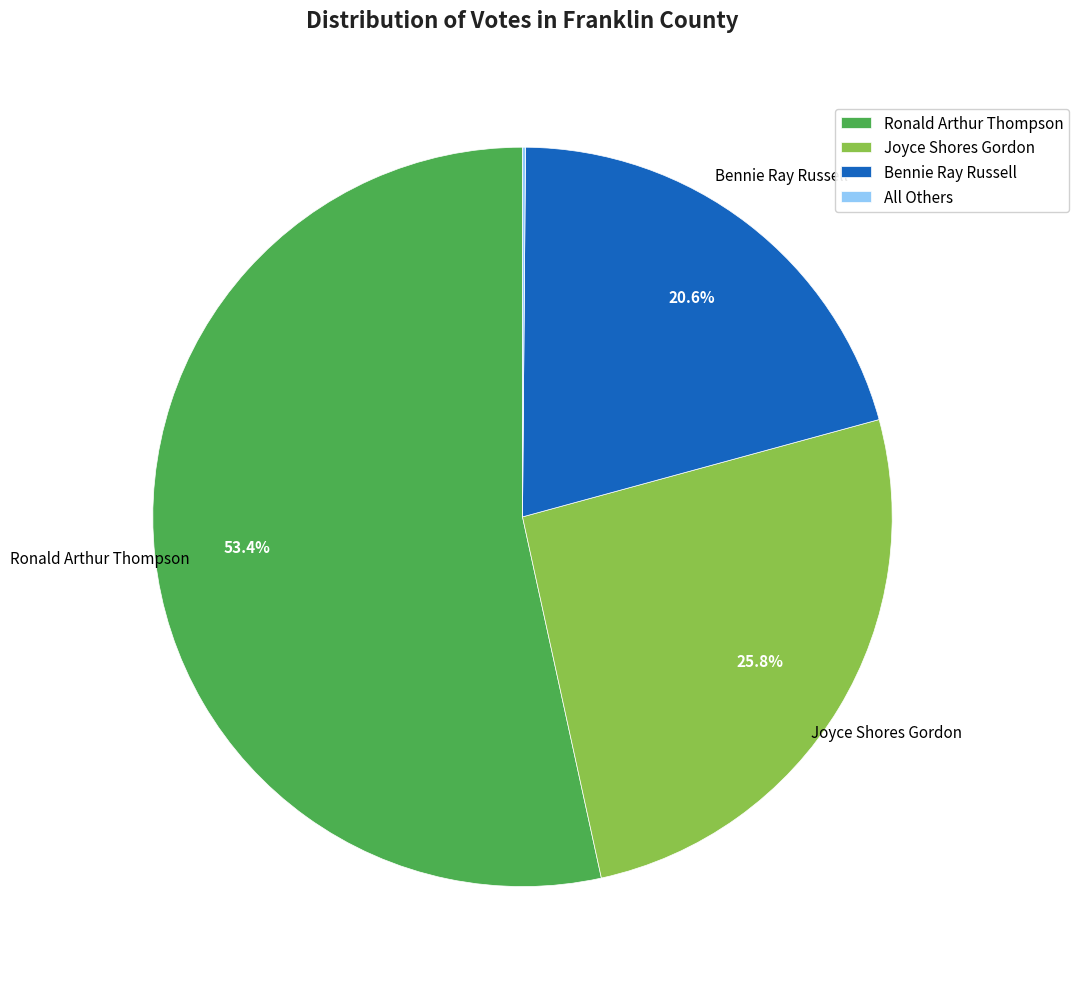

What is the total percentage of Ronald Arthur Thompson and Bennie Ray Russell?

74.1%